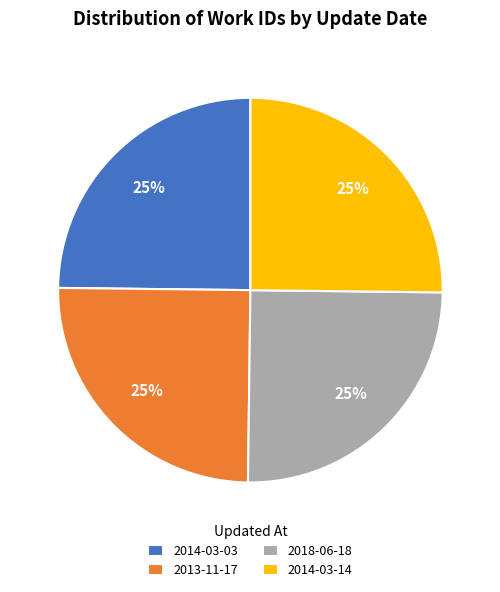

True or false: 2014-03-14 accounts for 36% of the total.

False